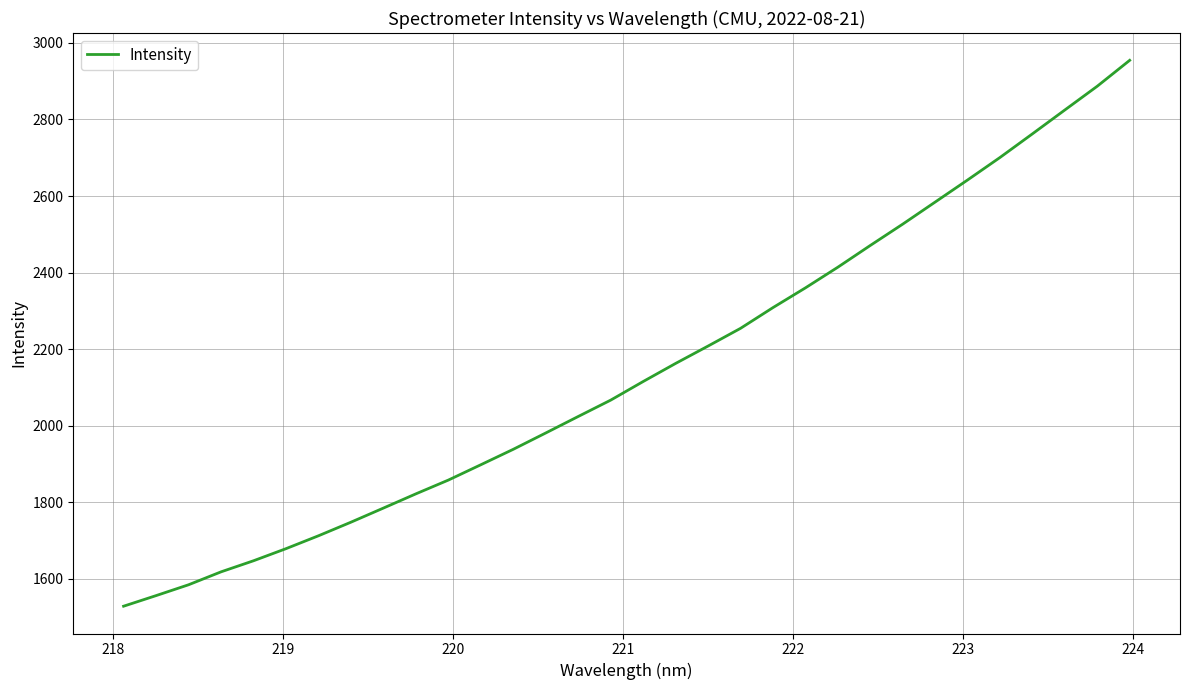

What is the greatest value displayed?

2954.6